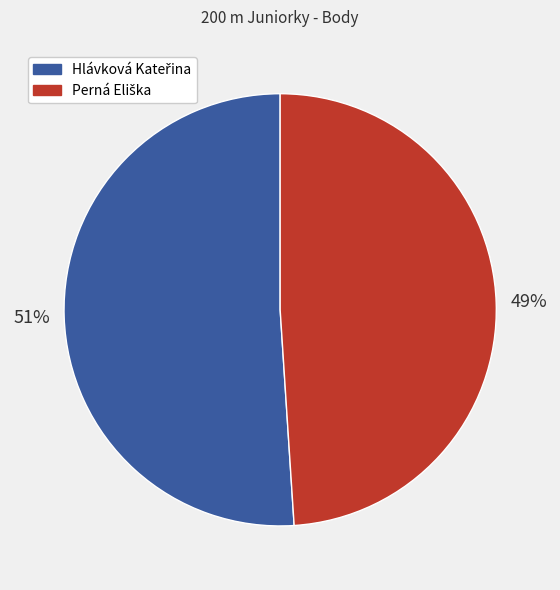

Is there a majority slice in this chart?

Yes